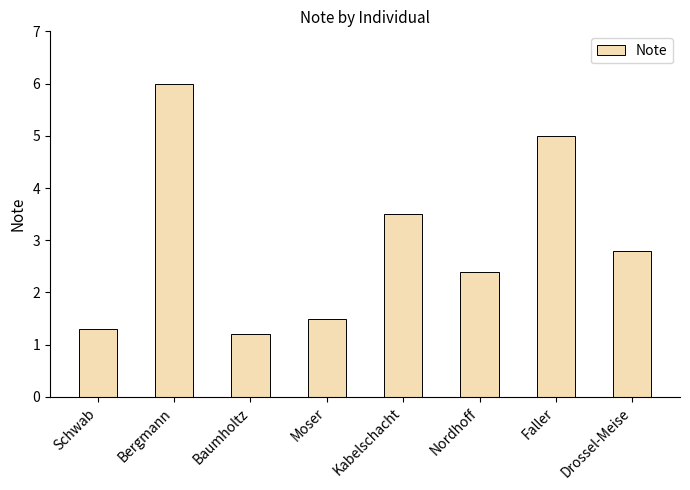

Which has a higher value, Baumholtz or Bergmann?

Bergmann